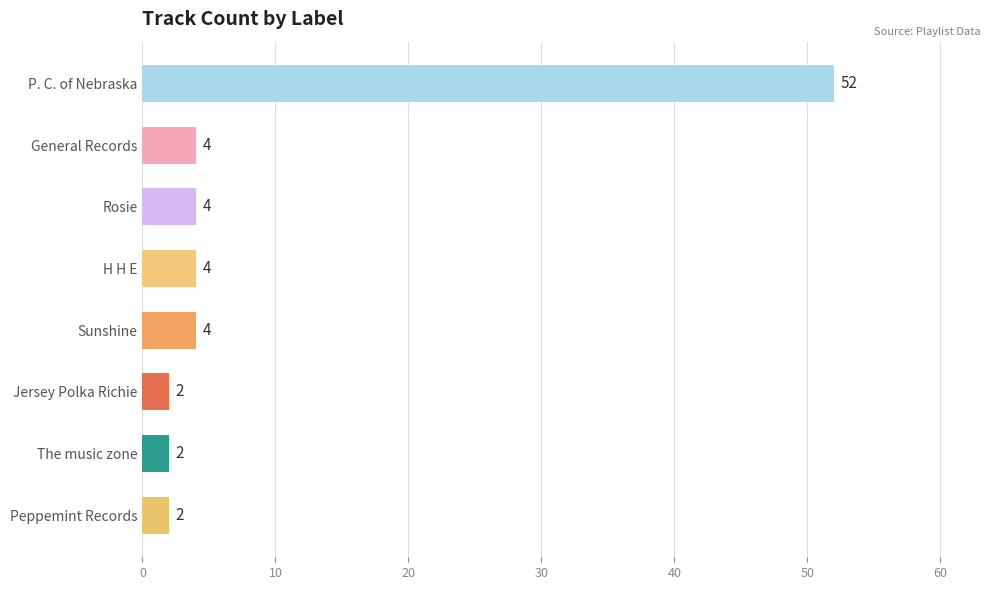

What is the average value?

9